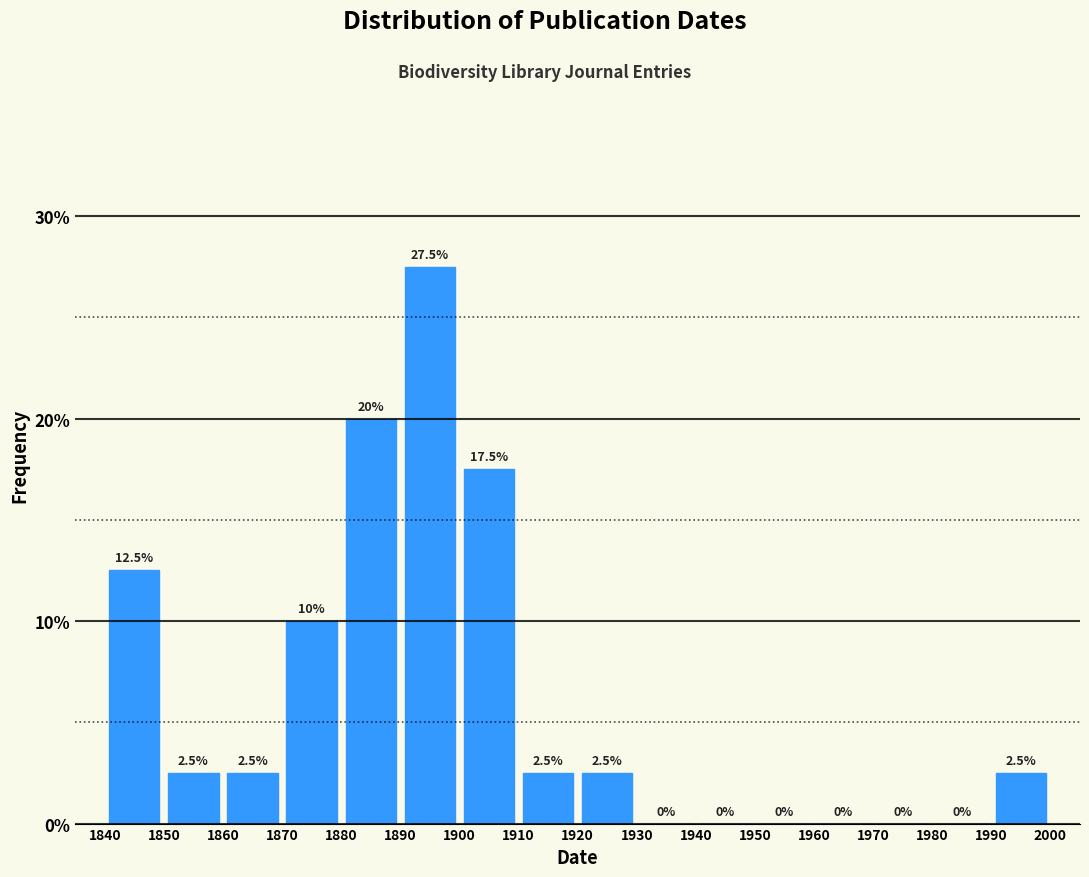

Reading left to right, list every bar in this chart as the range it spans on the x-axis followed by its height.

1840 to 1850: 12.5
1850 to 1860: 2.5
1860 to 1870: 2.5
1870 to 1880: 10.0
1880 to 1890: 20.0
1890 to 1900: 27.5
1900 to 1910: 17.5
1910 to 1920: 2.5
1920 to 1930: 2.5
1930 to 1940: 0.0
1940 to 1950: 0.0
1950 to 1960: 0.0
1960 to 1970: 0.0
1970 to 1980: 0.0
1980 to 1990: 0.0
1990 to 2000: 2.5